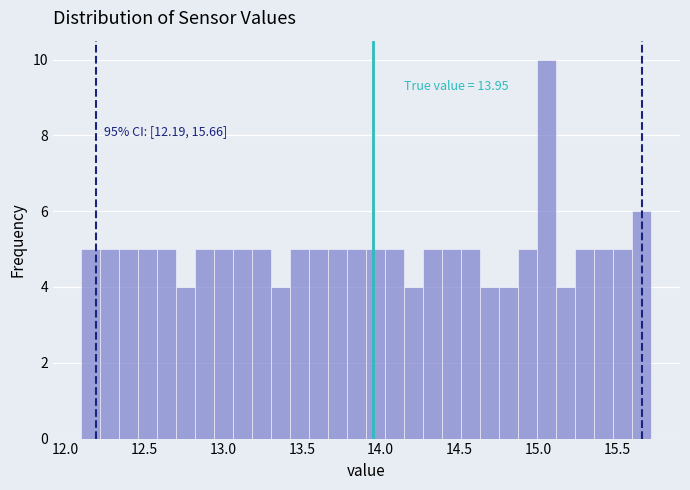

Around what value on the x-axis is the tallest bar? Give the approximate position of its centre, as read against the axis.

15.05